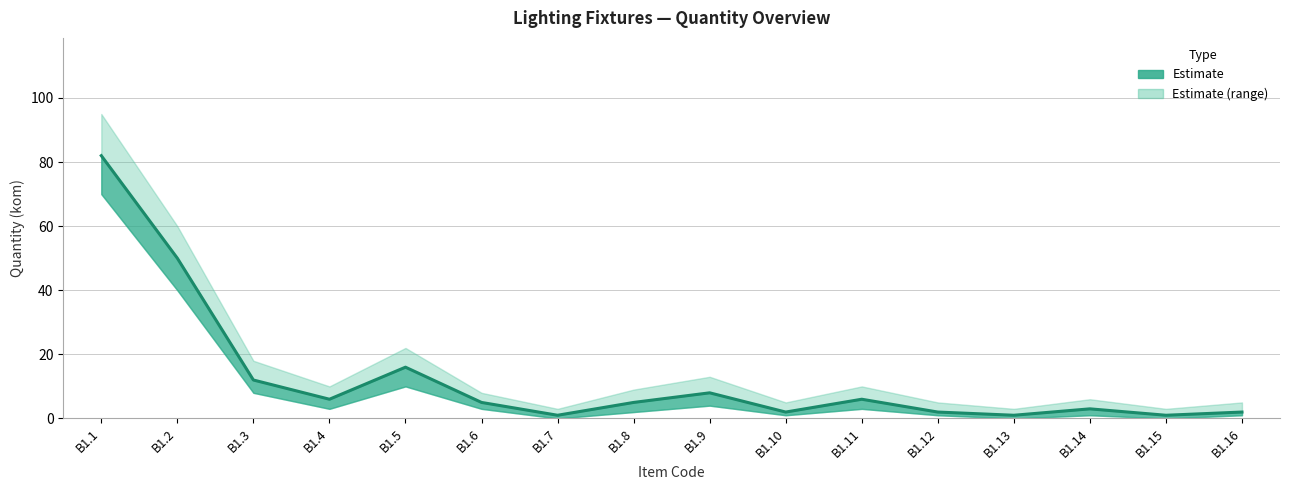

Is it true that the value at B1.12 is 3?

False